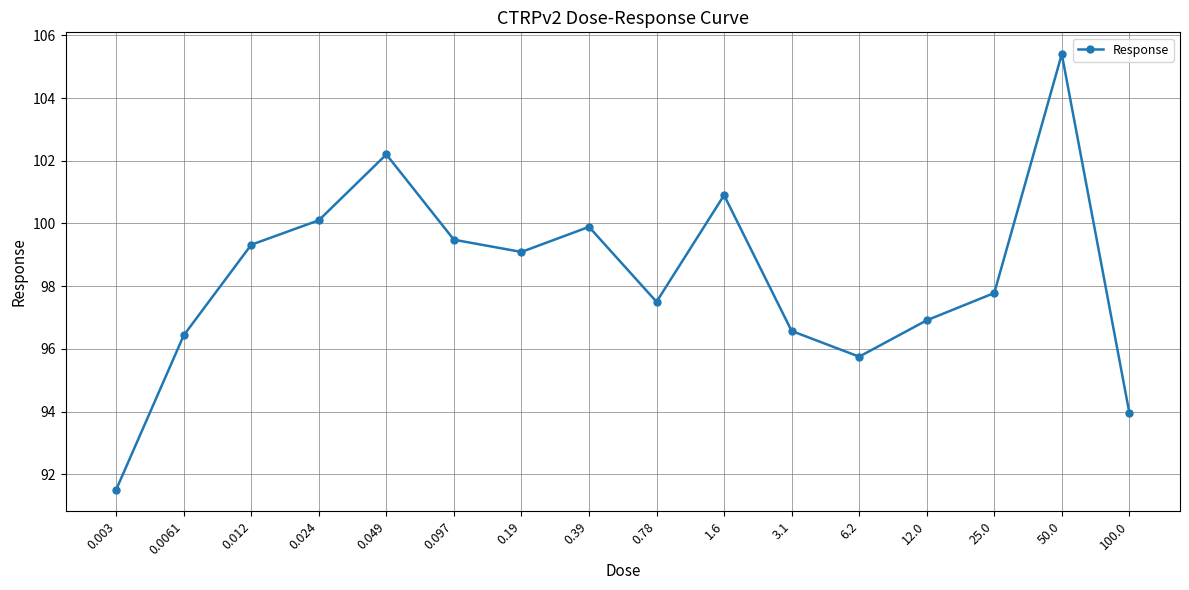

What is the difference between the maximum and minimum values?

13.9